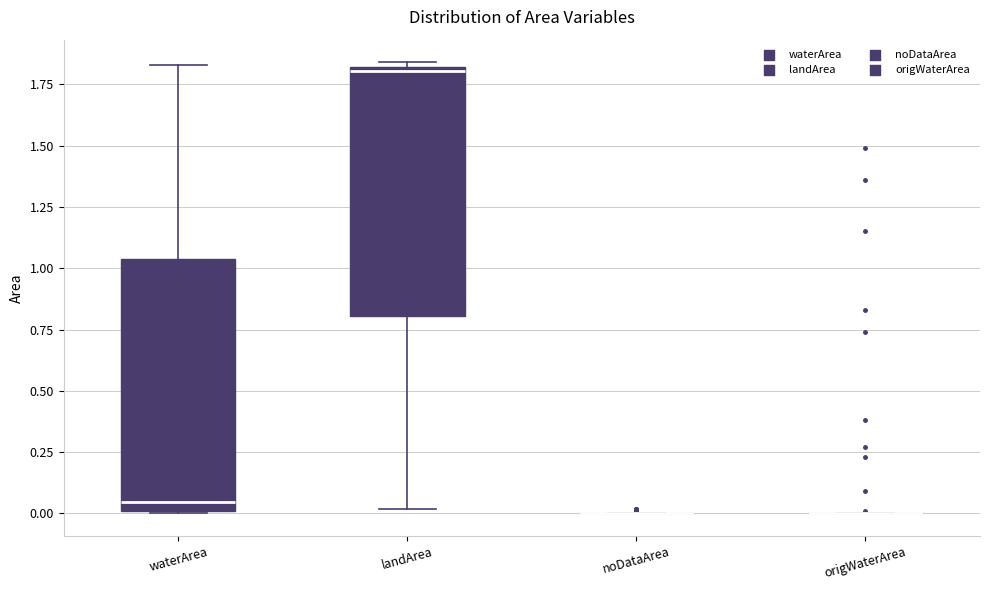

Reading left to right, read every box against the y-axis: the position of its median line, the range the box covers, and the ends of its whiskers. The values are not printed on the chart, so give them approximately, as read against the axis.

waterArea: median 0.05, box 0.00 to 1.05, whiskers 0.00 to 1.85
landArea: median 1.80 (just below the box's upper edge), box 0.80 to 1.80, whiskers 0.00 to 1.85
noDataArea: box collapsed to a line at 0.00, whiskers 0.00 to 0.00
origWaterArea: box collapsed to a line at 0.00, whiskers 0.00 to 0.00